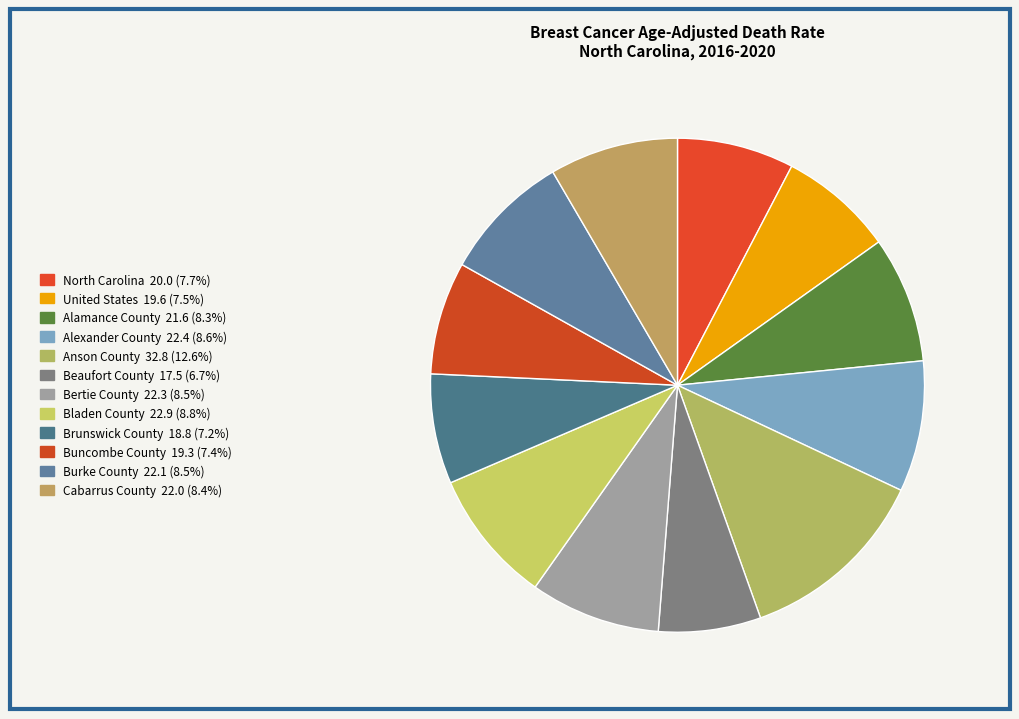

What is the largest slice in the pie chart?

Anson County